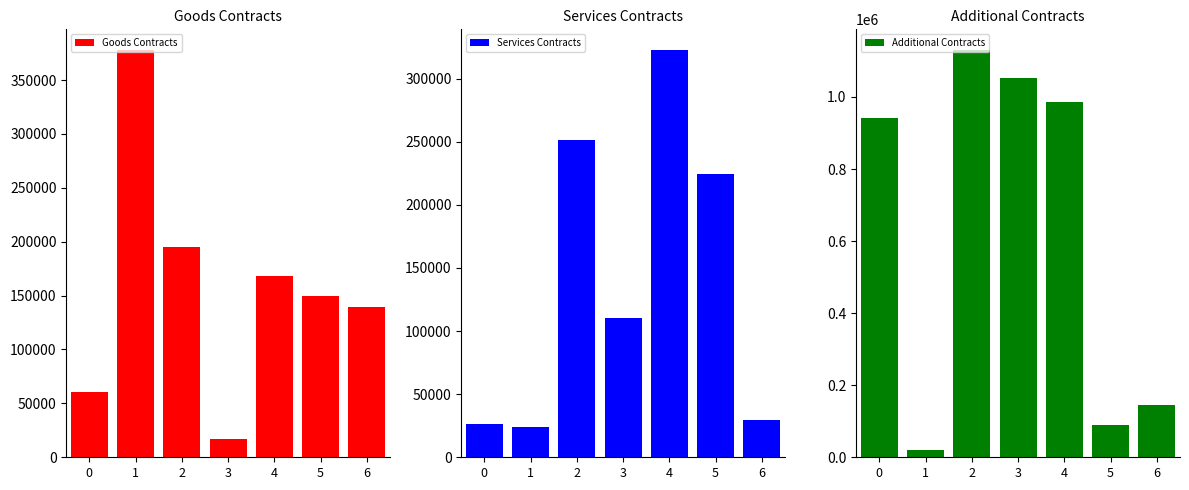

Which has a higher value, 1 or 3?

1